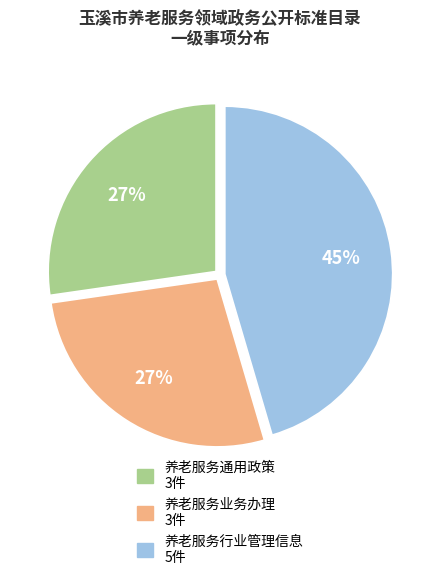

How many segments does this pie chart have?

3